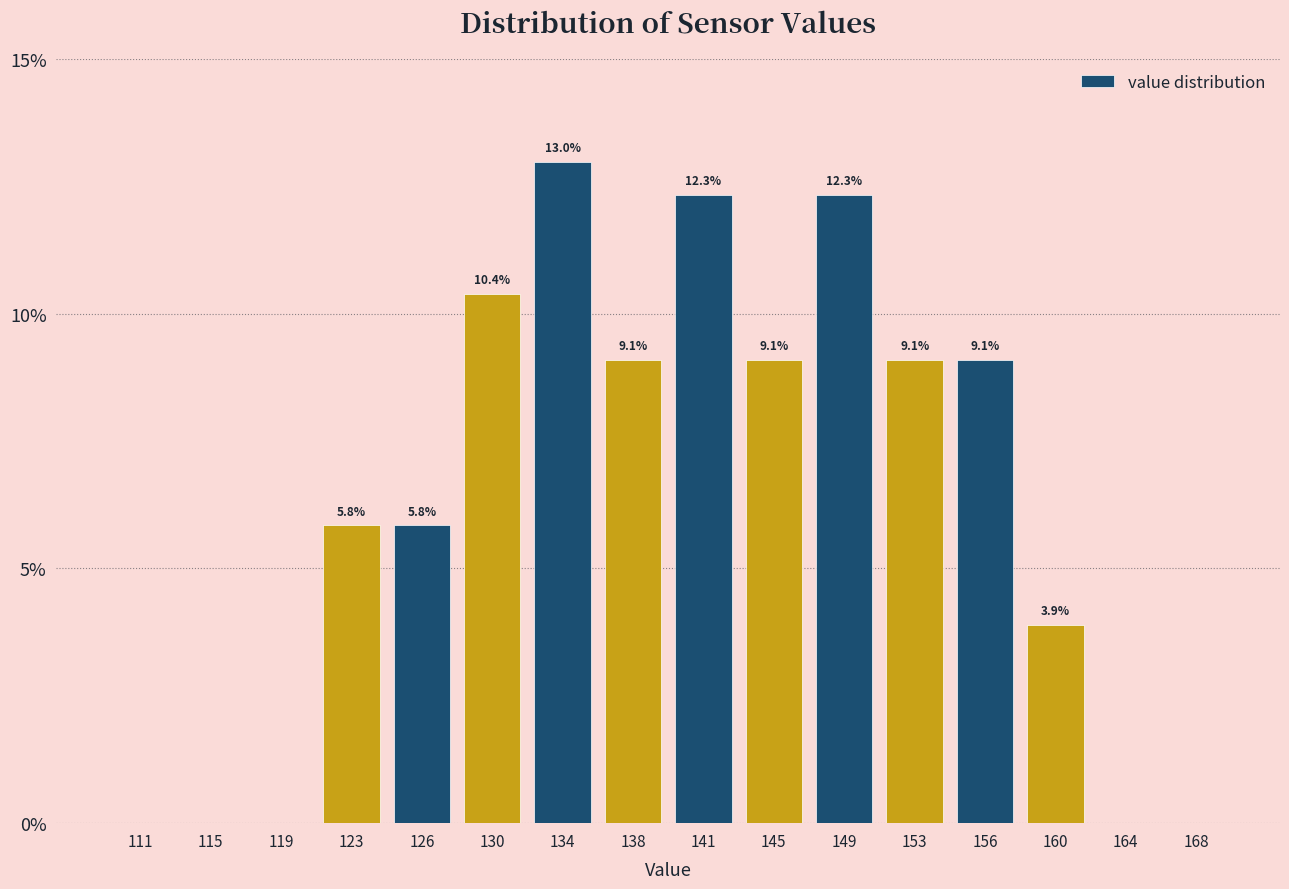

Reading left to right, extract all data points from this chart.

111=0.0	115=0.0	119=0.0	123=5.8	126=5.8	130=10.4	134=13.0	138=9.1	141=12.3	145=9.1	149=12.3	153=9.1	156=9.1	160=3.9	164=0.0	168=0.0